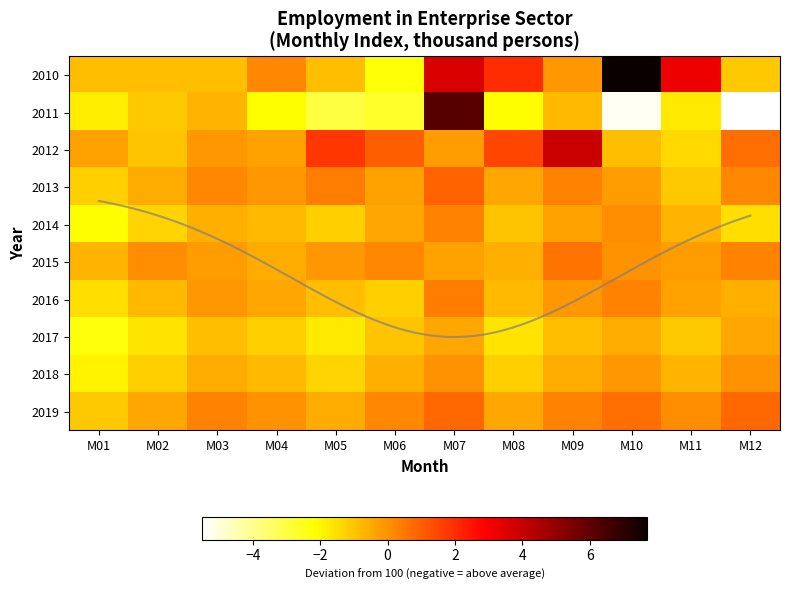

Reading left to right, extract all data points from this chart.

2010: M01=-0.9	M02=-0.9	M03=-0.9	M04=0.2	M05=-0.9	M06=-2.2	M07=3.6	M08=2.0	M09=-0.1	M10=7.7	M11=3.2	M12=-1.1
2011: M01=-1.8	M02=-1.1	M03=-0.7	M04=-2.1	M05=-3.0	M06=-2.7	M07=6.2	M08=-2.1	M09=-0.8	M10=-5.3	M11=-1.7	M12=-5.5
2012: M01=-0.3	M02=-1.0	M03=-0.1	M04=-0.3	M05=1.8	M06=1.0	M07=-0.2	M08=1.5	M09=3.9	M10=-0.9	M11=-1.4	M12=0.7
2013: M01=-1.2	M02=-0.5	M03=0.2	M04=-0.1	M05=0.4	M06=-0.3	M07=0.9	M08=-0.4	M09=0.3	M10=-0.2	M11=-1.1	M12=0.2
2014: M01=-2.1	M02=-1.3	M03=-0.6	M04=-0.8	M05=-1.2	M06=-0.4	M07=0.3	M08=-1.0	M09=-0.3	M10=0.1	M11=-0.7	M12=-1.5
2015: M01=-0.7	M02=0.1	M03=-0.2	M04=-0.5	M05=-0.1	M06=0.2	M07=-0.3	M08=-0.6	M09=0.6	M10=-0.0	M11=-0.2	M12=0.3
2016: M01=-1.5	M02=-0.8	M03=-0.1	M04=-0.4	M05=-0.9	M06=-1.2	M07=0.4	M08=-0.8	M09=-0.1	M10=0.3	M11=-0.3	M12=-0.6
2017: M01=-2.3	M02=-1.6	M03=-0.9	M04=-1.2	M05=-1.7	M06=-1.0	M07=-0.4	M08=-1.6	M09=-0.9	M10=-0.5	M11=-1.1	M12=-0.4
2018: M01=-1.9	M02=-1.2	M03=-0.5	M04=-0.8	M05=-1.3	M06=-0.6	M07=-0.0	M08=-1.2	M09=-0.5	M10=-0.1	M11=-0.7	M12=-0.0
2019: M01=-1.1	M02=-0.4	M03=0.3	M04=-0.0	M05=-0.5	M06=0.2	M07=0.8	M08=-0.4	M09=0.3	M10=0.7	M11=0.1	M12=0.8